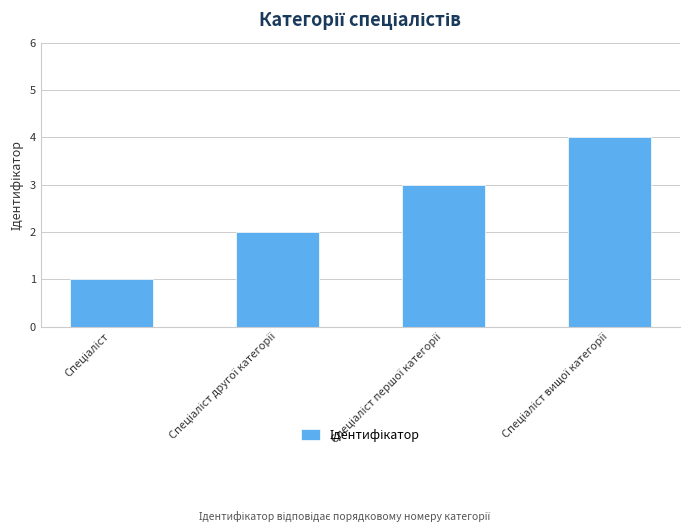

Are the bars horizontal?

No